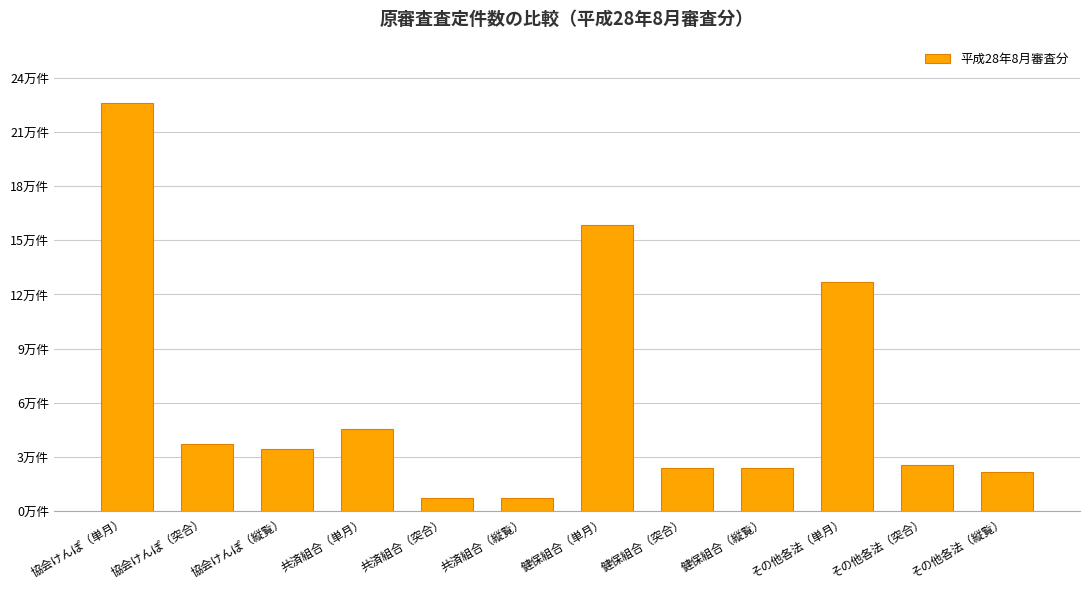

The chart shows a value of 1.1 at 健保組合（突合）. True or false?

False